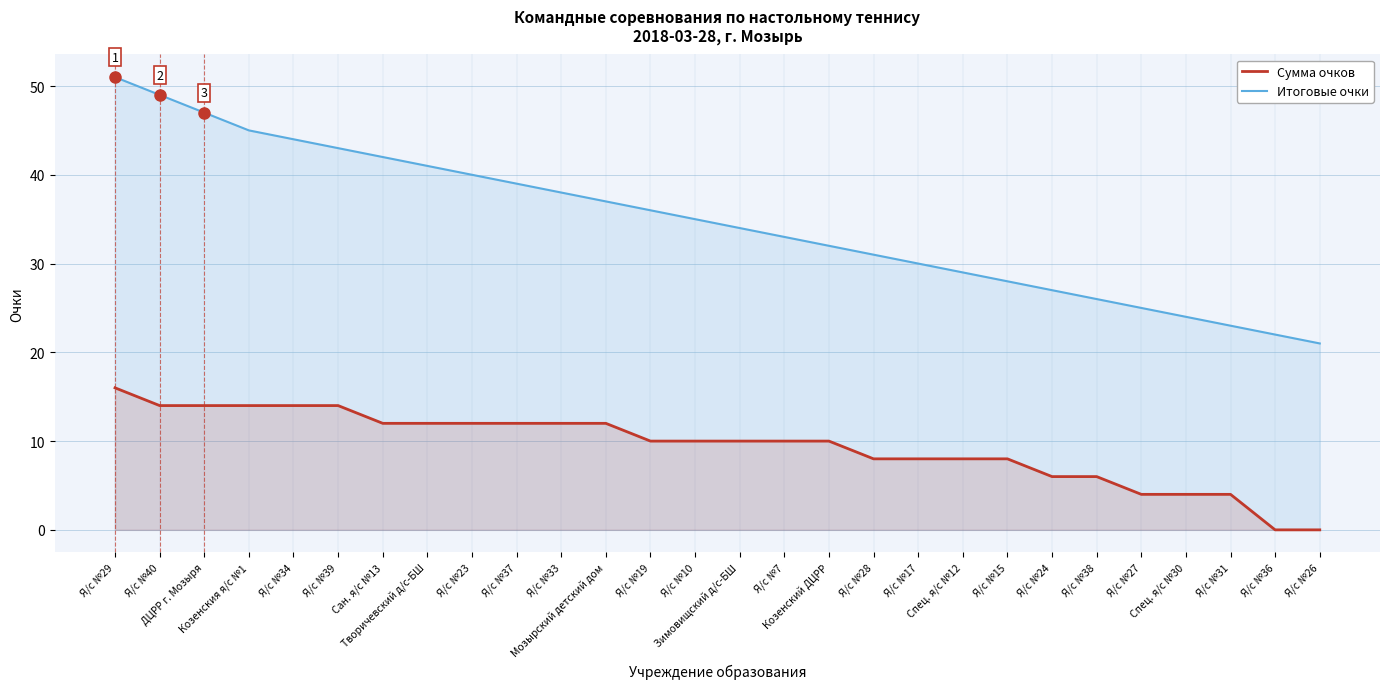

What position from the right is Я/с №24?

7